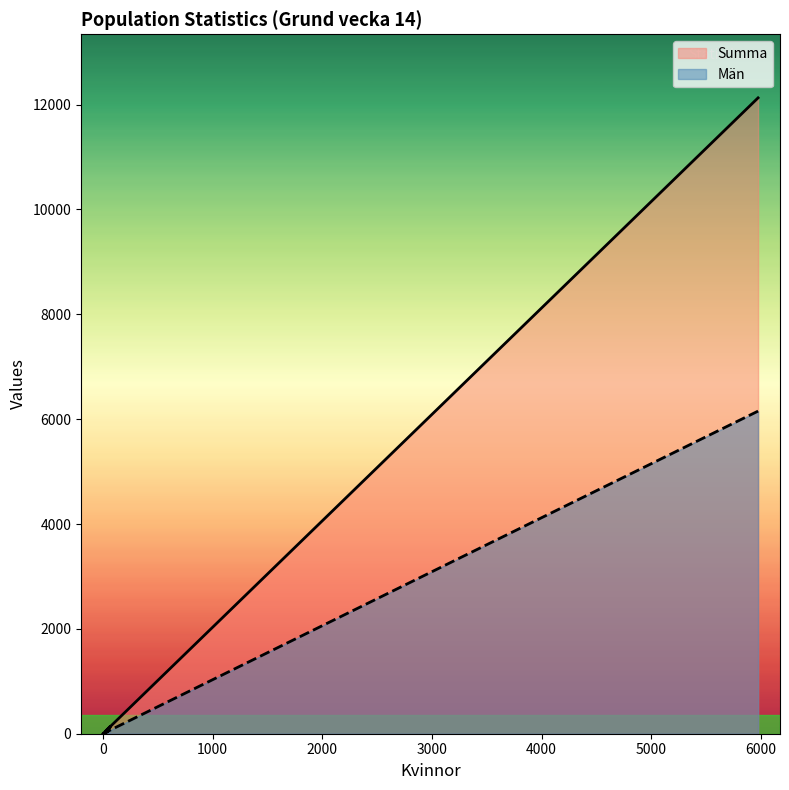

What is the sum of the Summa values at 0 and 2?

6